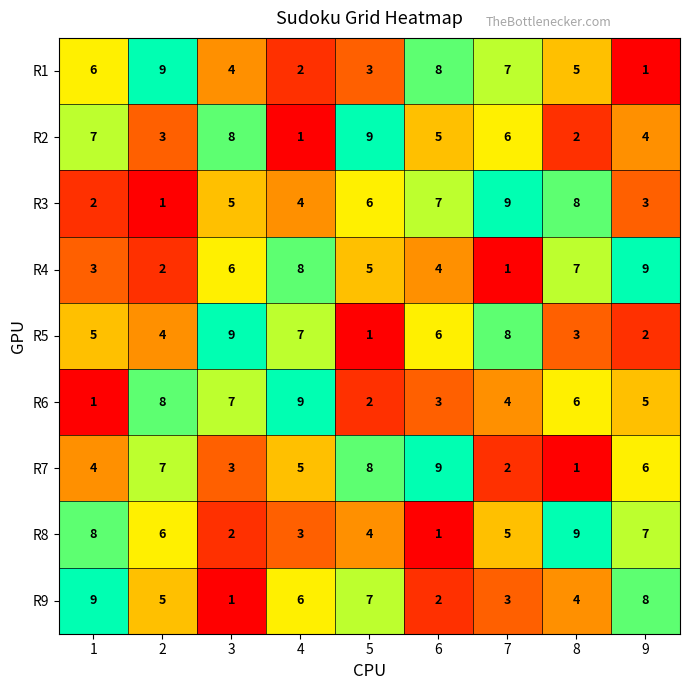

What is the highest value of the R8 series?

9